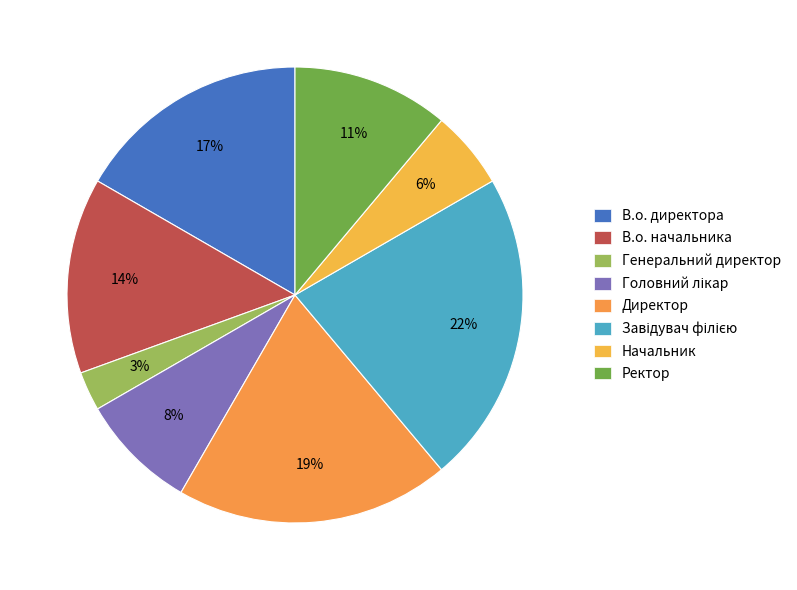

Which slice is the largest?

Завідувач філією